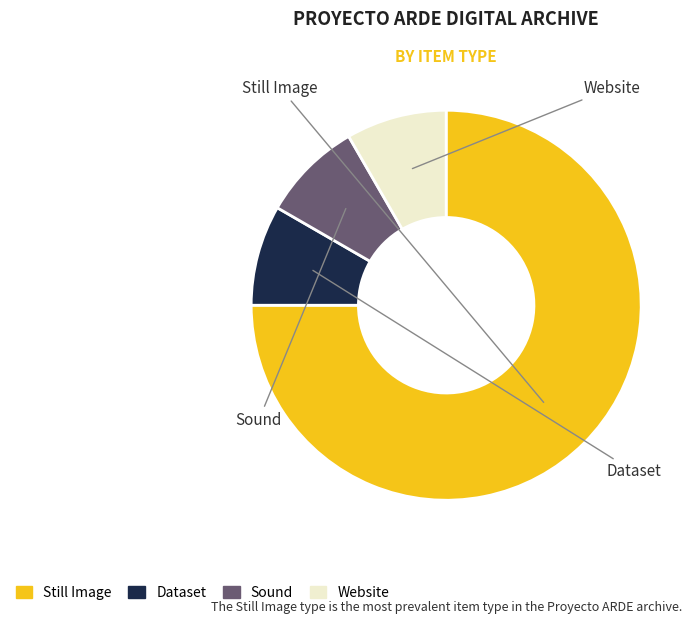

True or false: Dataset accounts for 22% of the total.

False